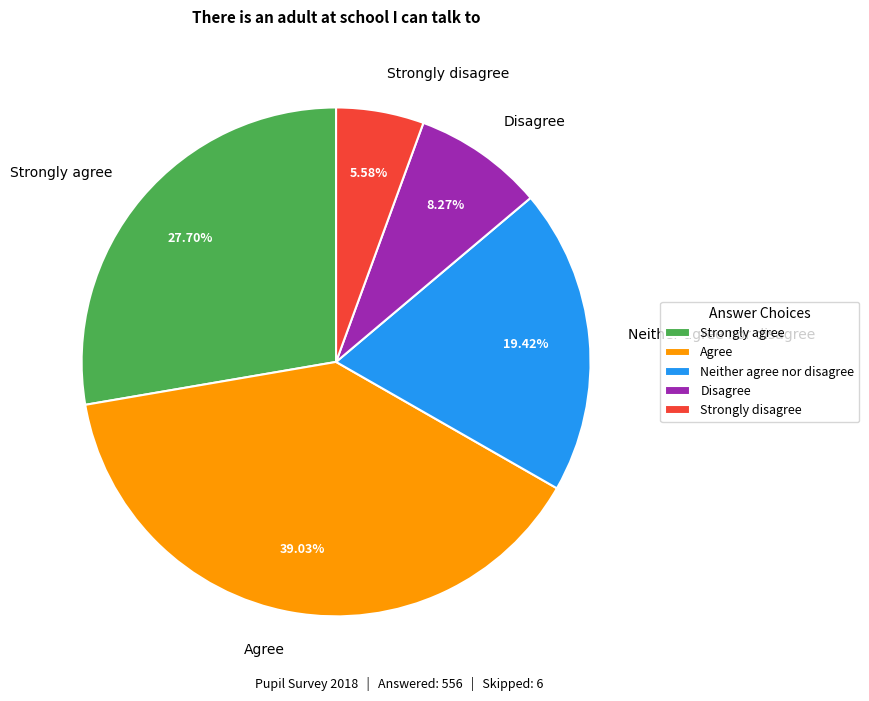

Does any single category account for the majority?

No